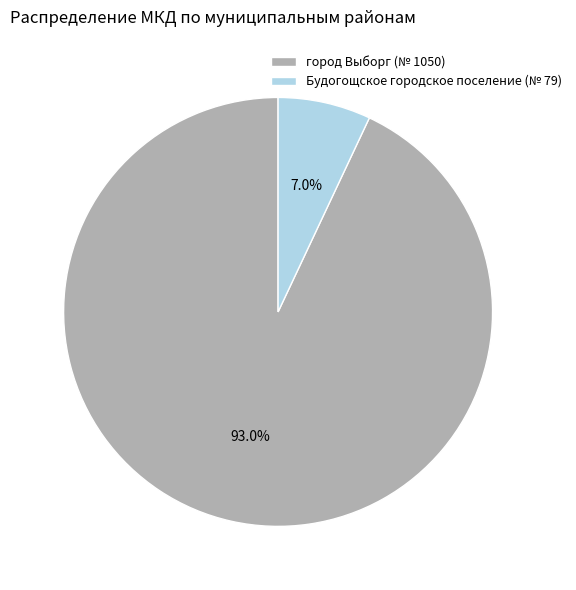

To the nearest percent, what portion does Будогощское городское поселение (№ 79) represent?

7%